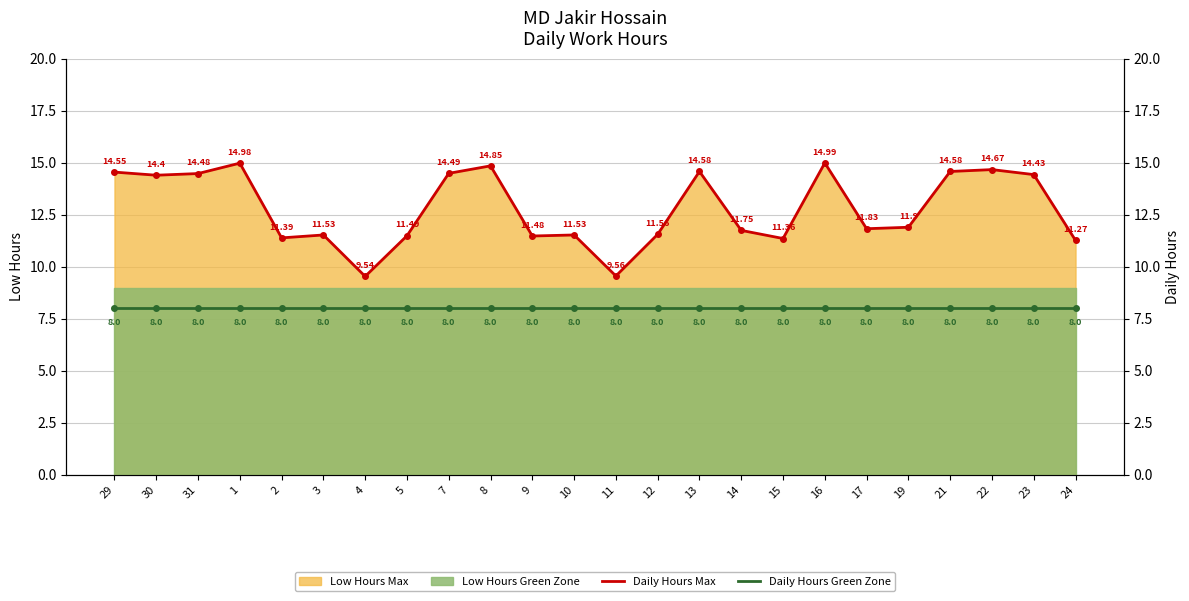

How many categories are shown in the chart?

24